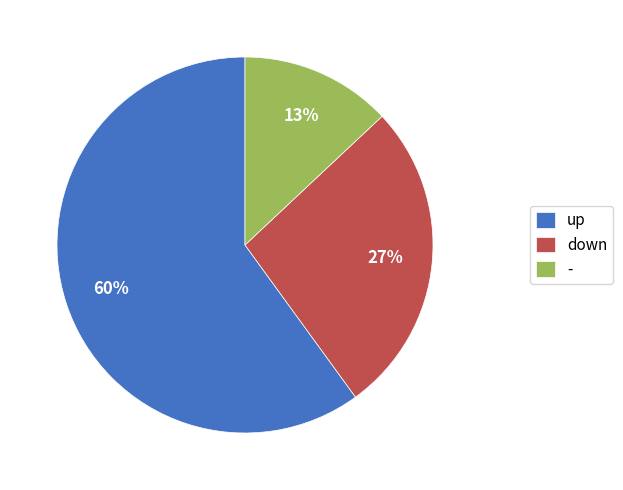

Rank the categories by value from highest to lowest.

up, down, -